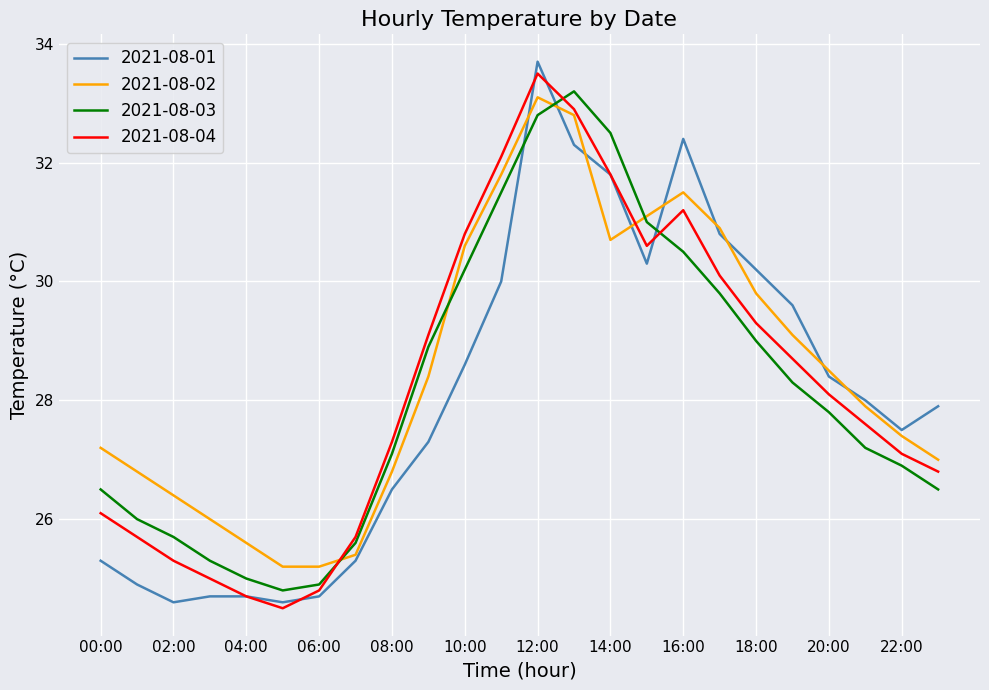

What is the greatest value displayed?

33.7